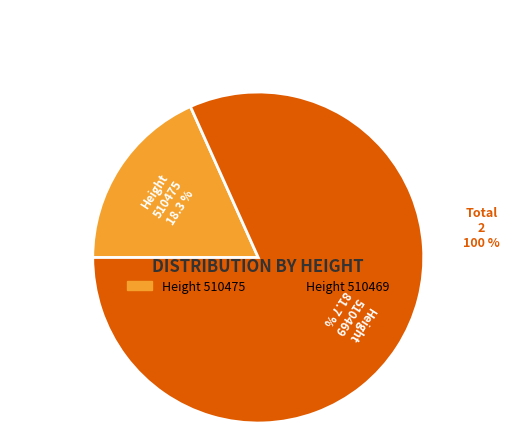

Does 510469 represent more than half of the total?

Yes